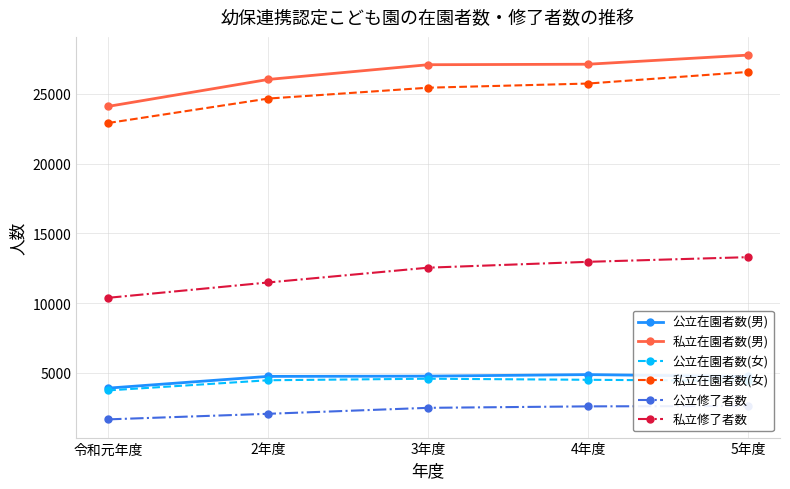

Count the number of data series in this chart.

6